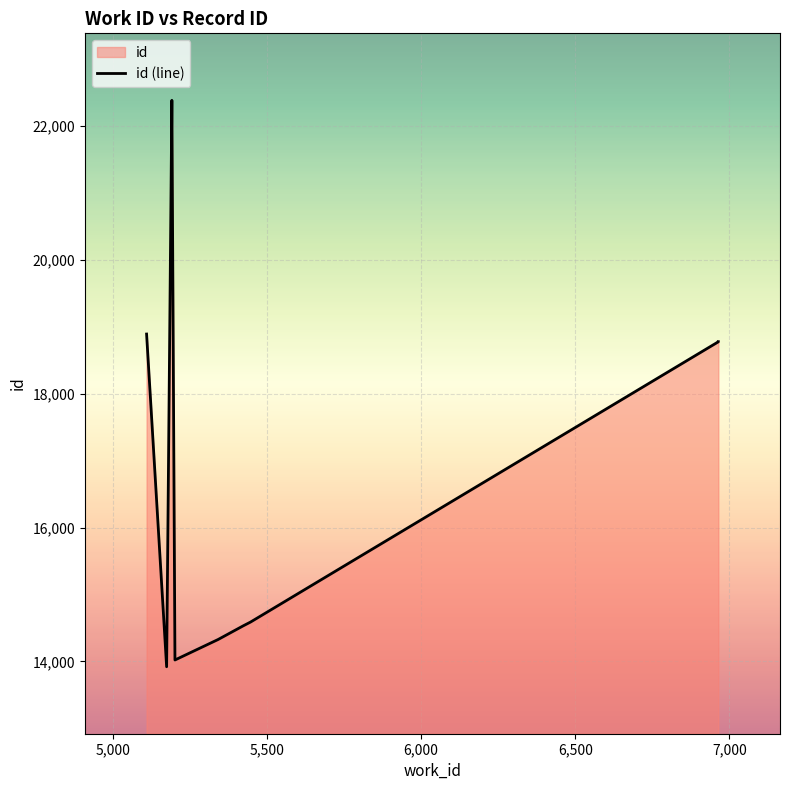

How many data points are less than 18773?

5